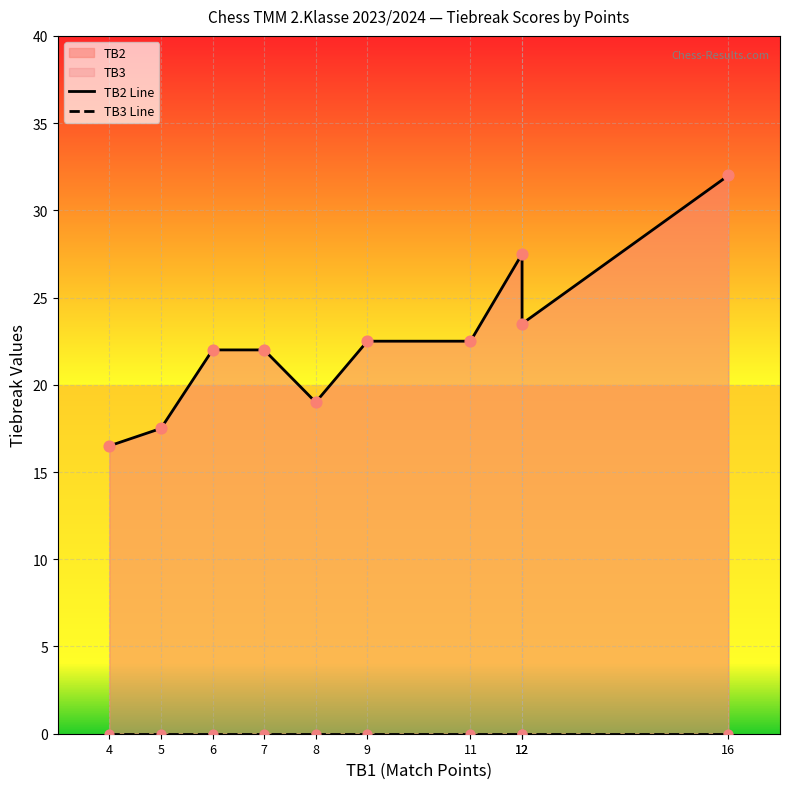

Which series has the largest total across all categories?

TB2 Line